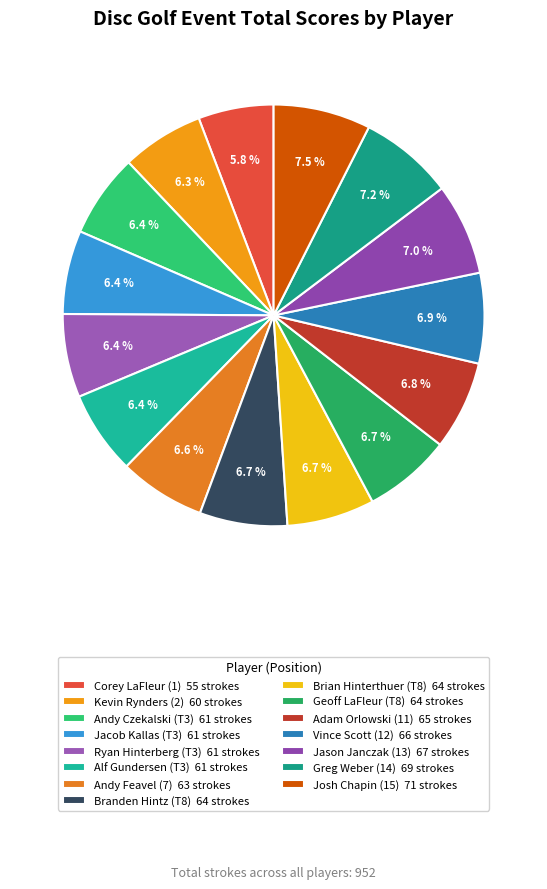

How many slices are in this pie chart?

15